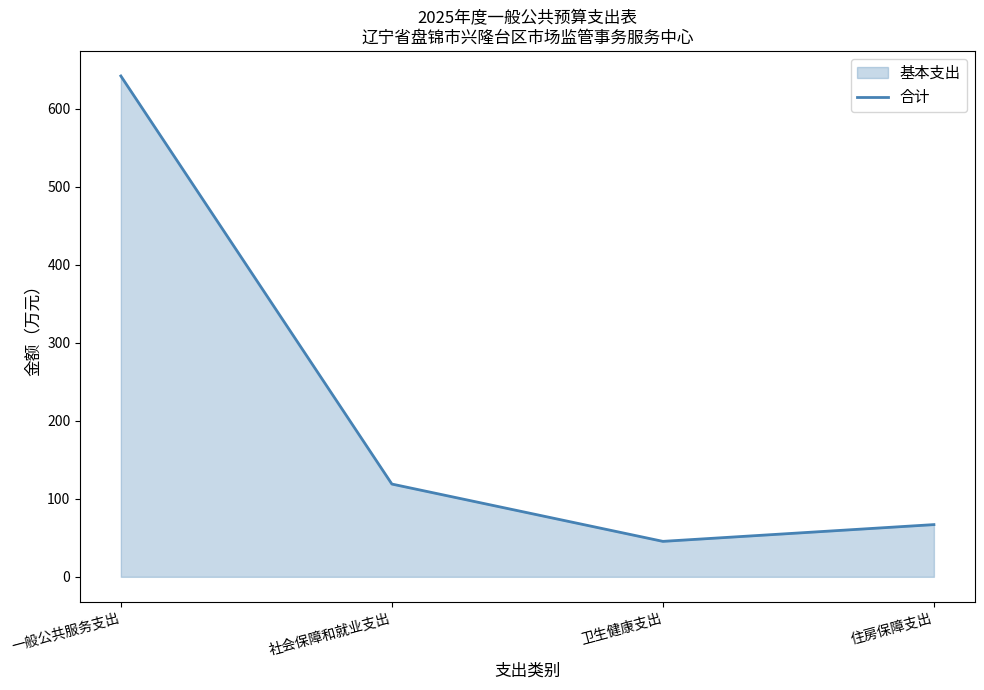

Which has a higher value, 住房保障支出 or 社会保障和就业支出?

社会保障和就业支出